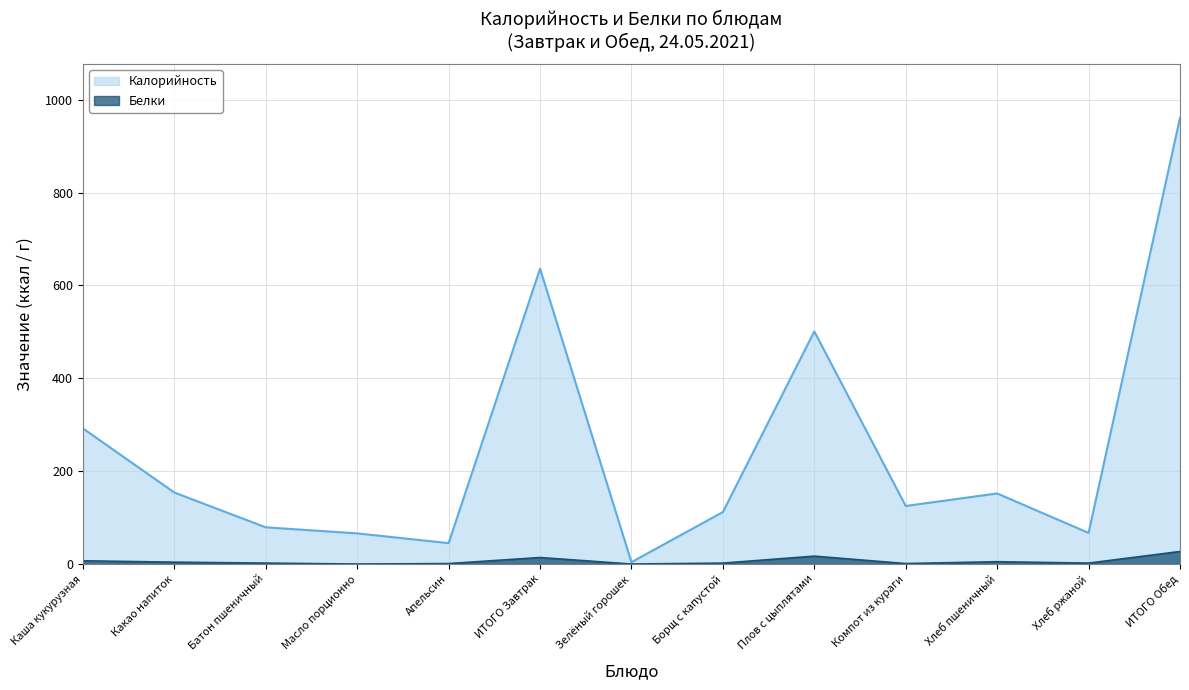

True or false: Белки has a value of -16 at Масло порционно.

False